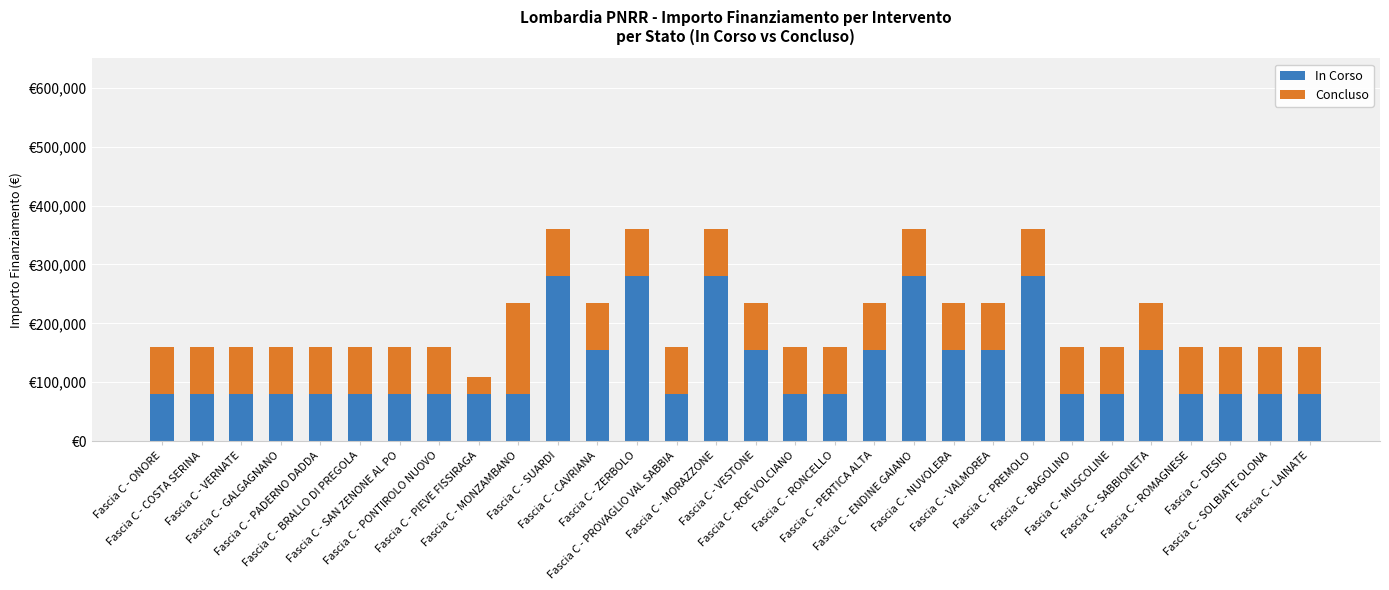

What are all the series names shown in the legend?

In Corso, Concluso